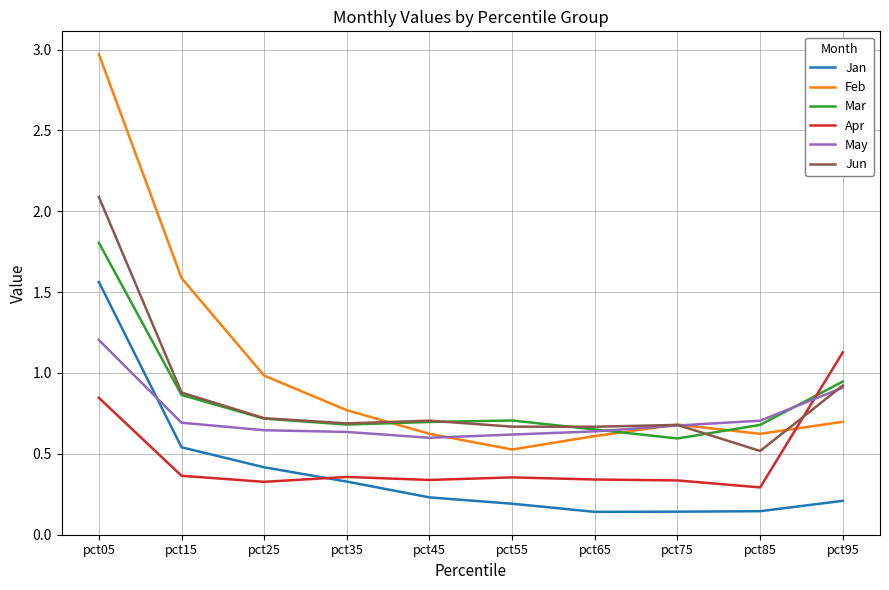

What is the total value across all series at pct35?

3.5